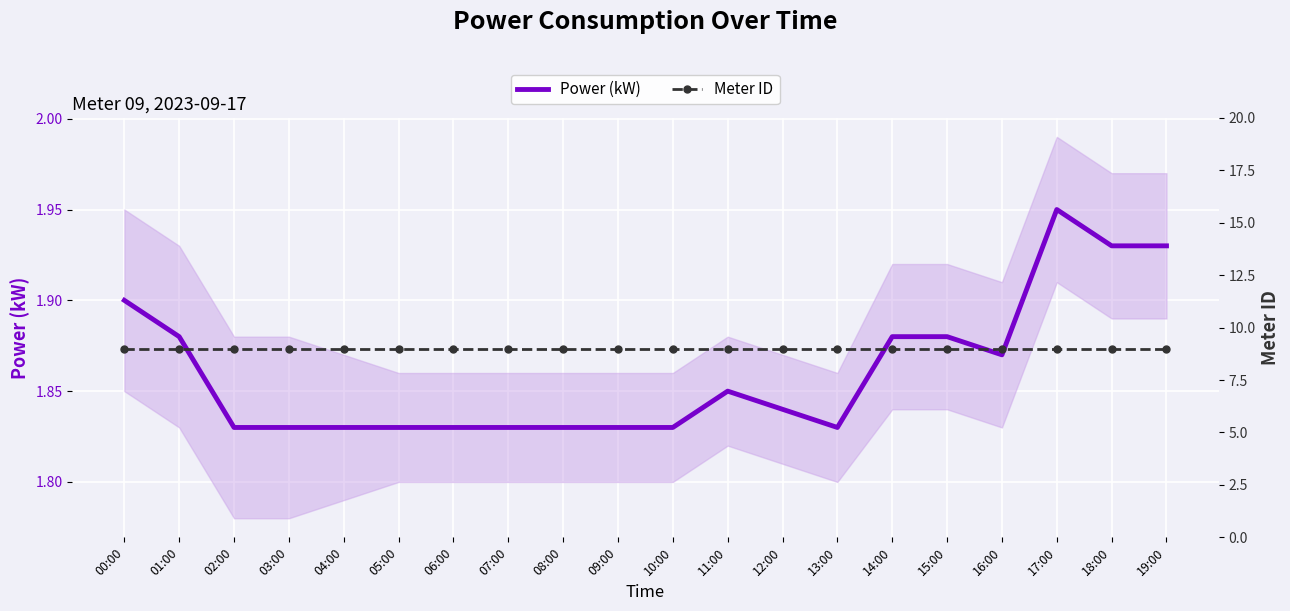

What is the value of the Power (kW) point at the 15th from the left?

1.9